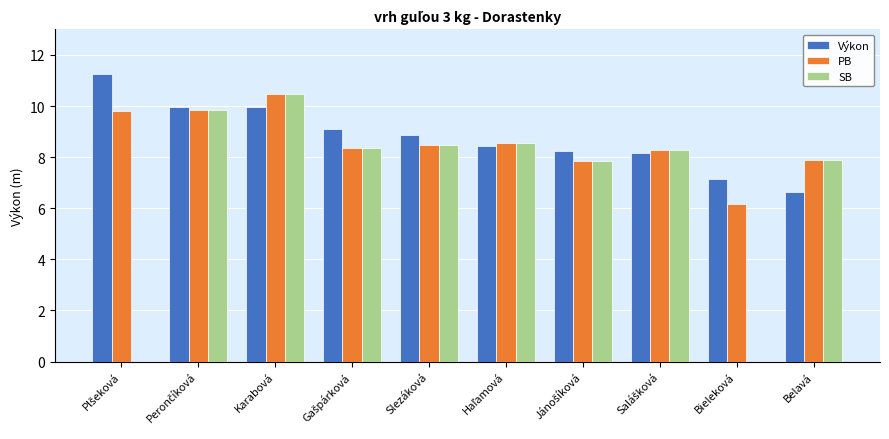

At which category is the sum across all series the highest?

Karabová